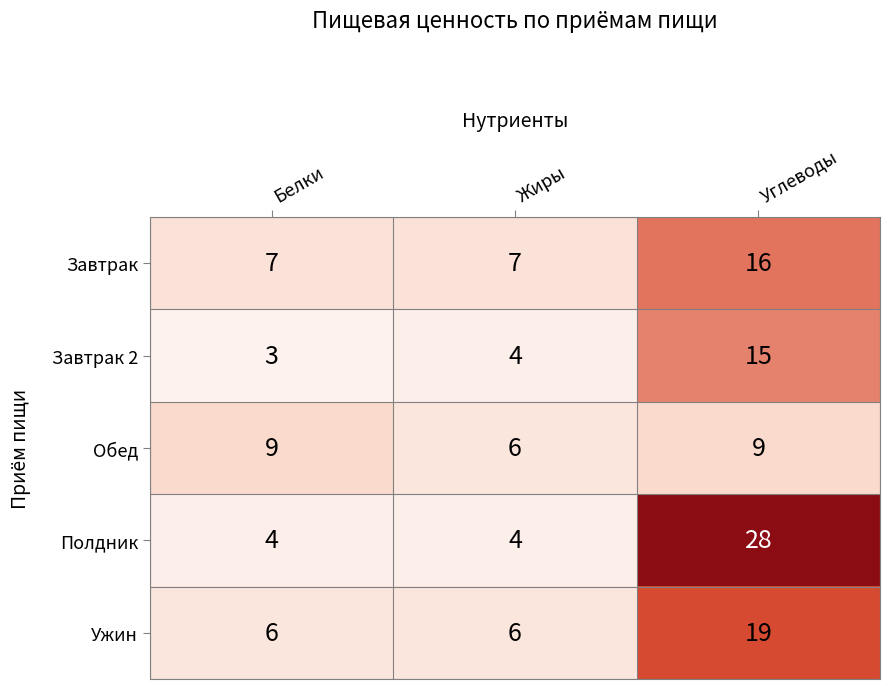

Which series has the widest spread of values?

Полдник